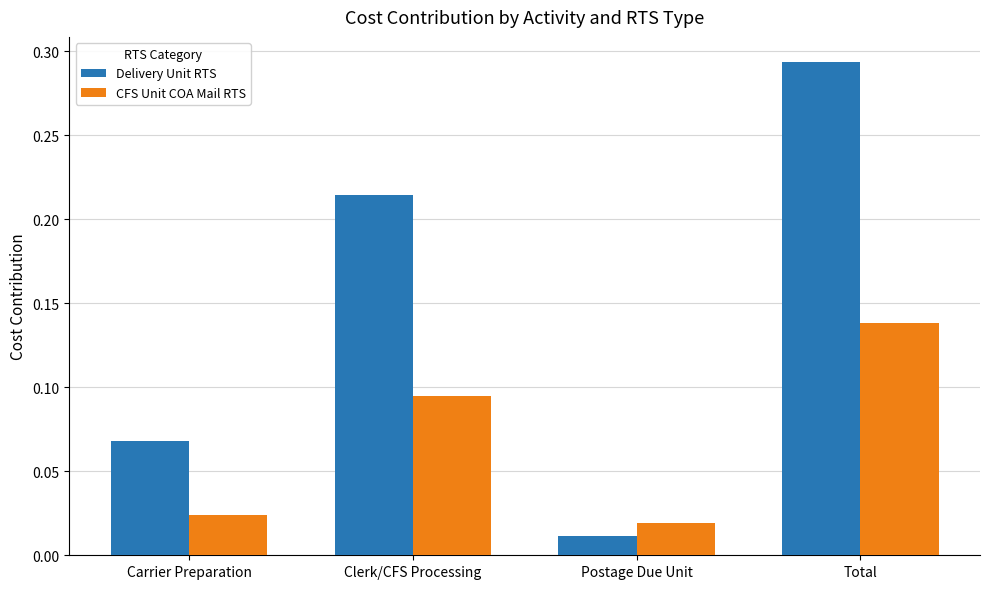

What is the sum of all Delivery Unit RTS values?

0.6